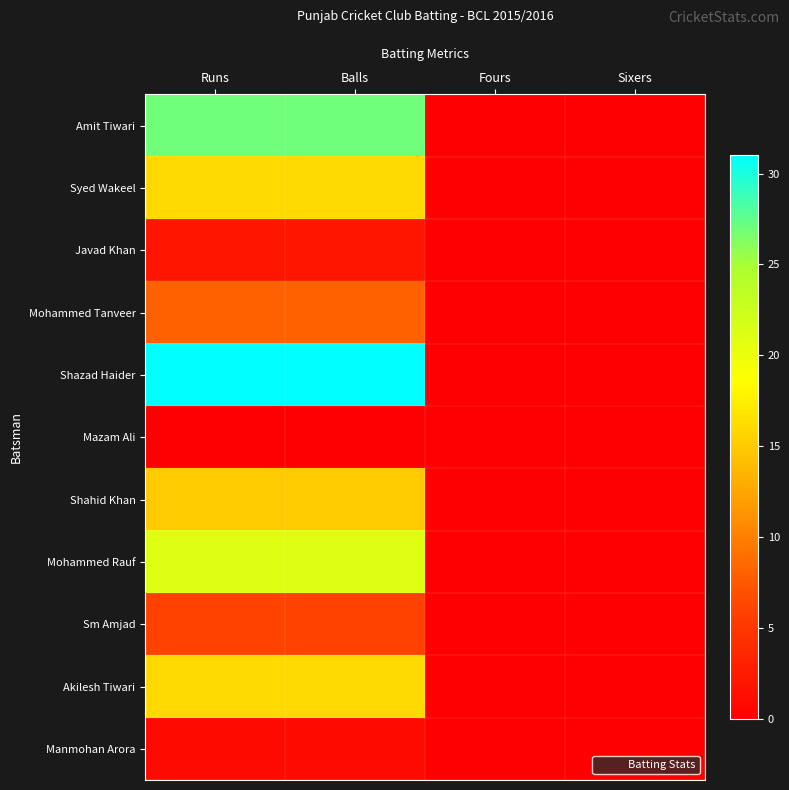

Reading left to right, list all the values displayed in this chart.

Amit Tiwari: Runs=27	Balls=27	Fours=0	Sixers=0
Syed Wakeel: Runs=16	Balls=16	Fours=0	Sixers=0
Javad Khan: Runs=2	Balls=2	Fours=0	Sixers=0
Mohammed Tanveer: Runs=8	Balls=8	Fours=0	Sixers=0
Shazad Haider: Runs=31	Balls=31	Fours=0	Sixers=0
Mazam Ali: Runs=0	Balls=0	Fours=0	Sixers=0
Shahid Khan: Runs=15	Balls=15	Fours=0	Sixers=0
Mohammed Rauf: Runs=21	Balls=21	Fours=0	Sixers=0
Sm Amjad: Runs=6	Balls=6	Fours=0	Sixers=0
Akilesh Tiwari: Runs=16	Balls=16	Fours=0	Sixers=0
Manmohan Arora: Runs=1	Balls=1	Fours=0	Sixers=0